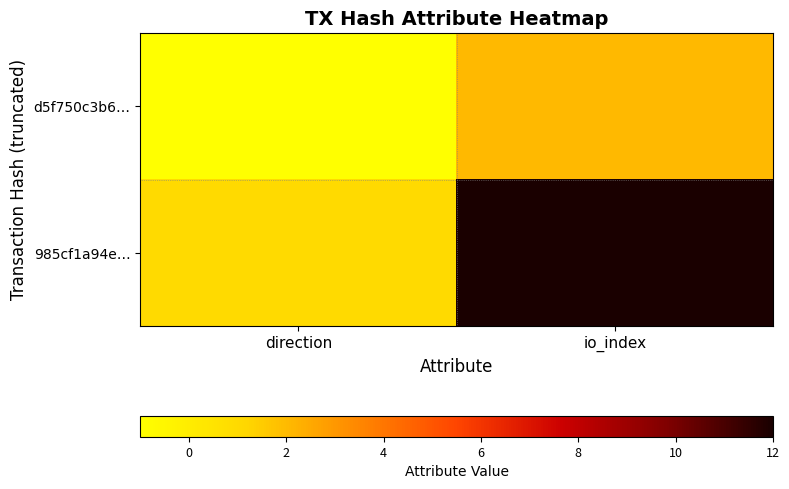

Reading left to right, list all the values displayed in this chart.

d5f750c3b6…: direction=-1	io_index=2
985cf1a94e…: direction=1	io_index=12